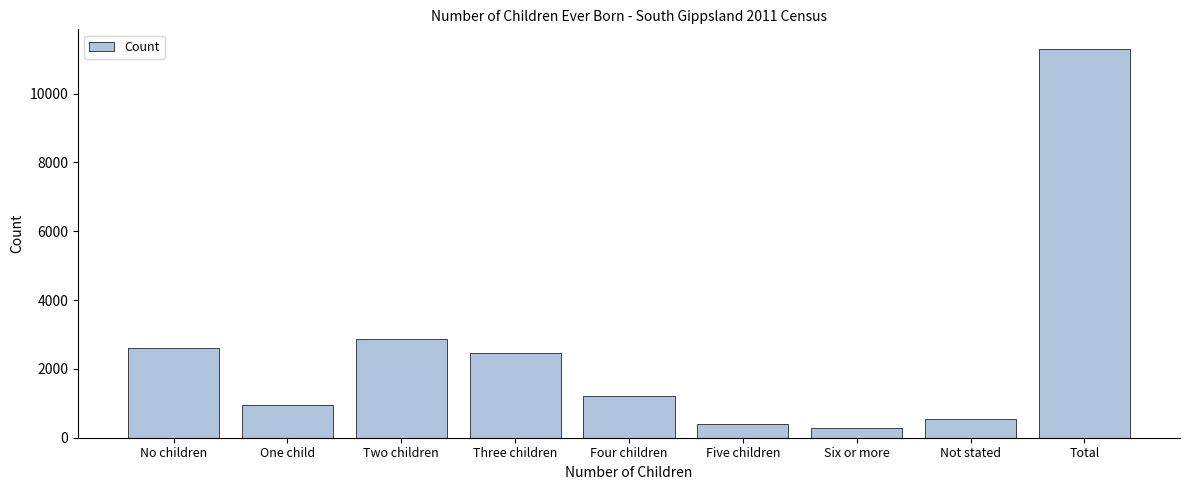

Reading right to left, transcribe all the data shown in this chart.

11301	547	274	394	1206	2463	2863	958	2593